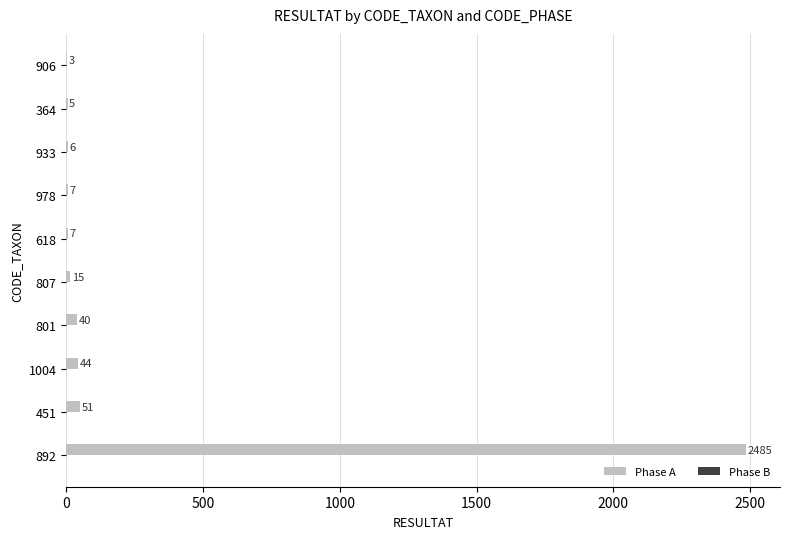

Where is the data nearest to the value 1244?

451